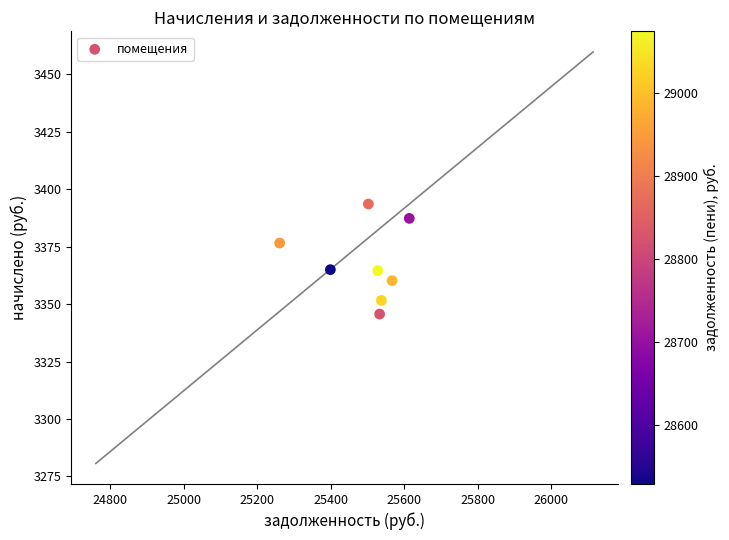

What is the range of Y values (max minus min)?

47.9